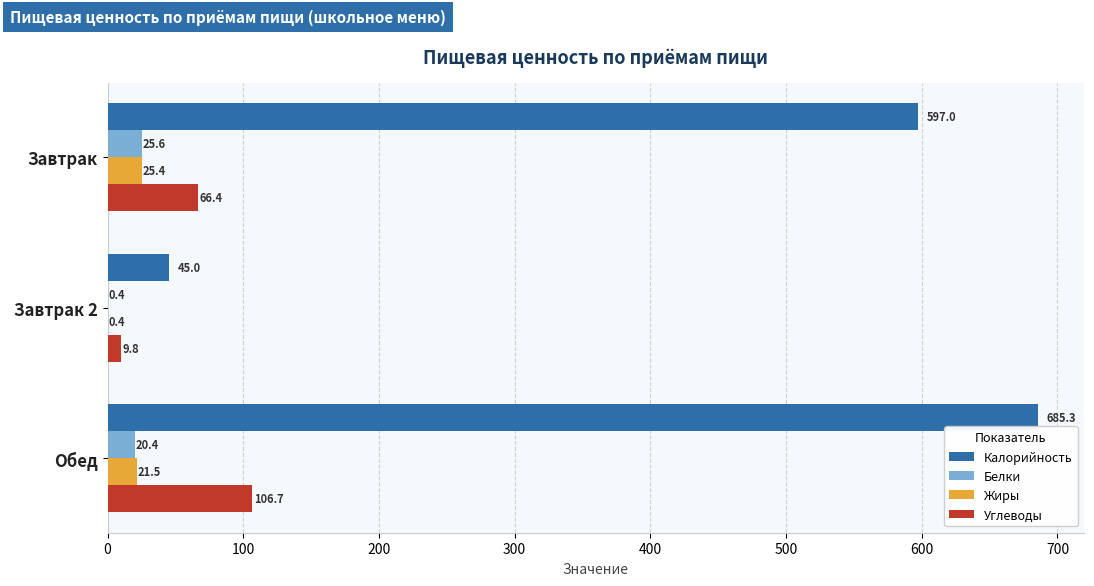

What is the approximate value of Углеводы at Завтрак 2?

9.8